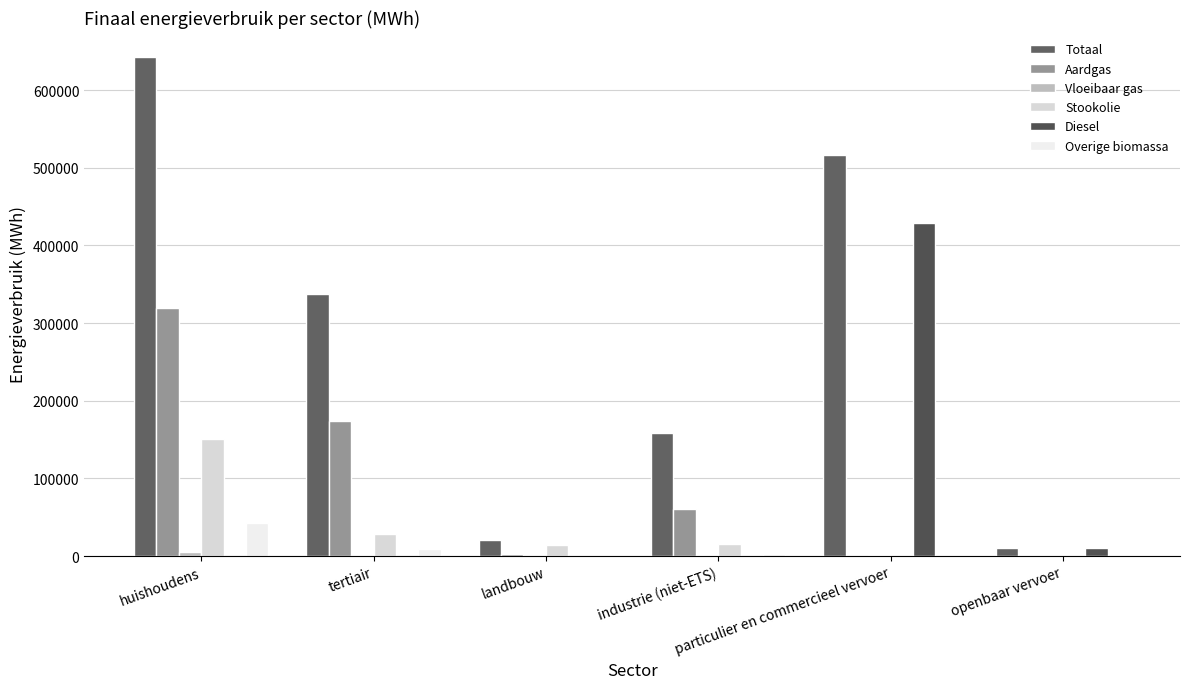

At which category is the sum across all series the highest?

huishoudens